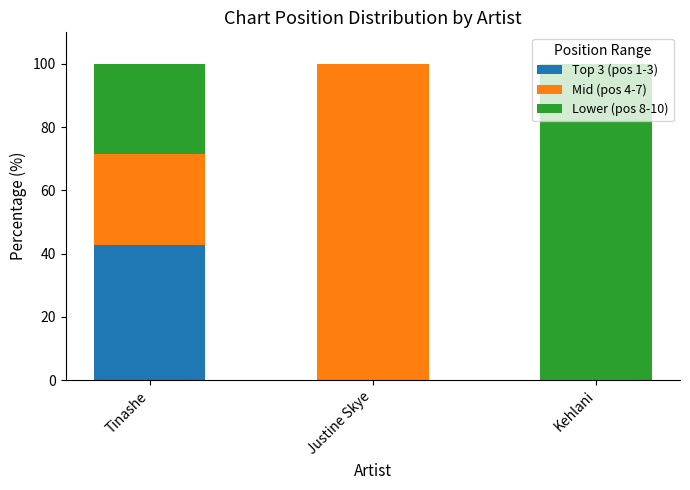

Is it true that Top 3 (pos 1-3) equals 66.7 at Tinashe?

False